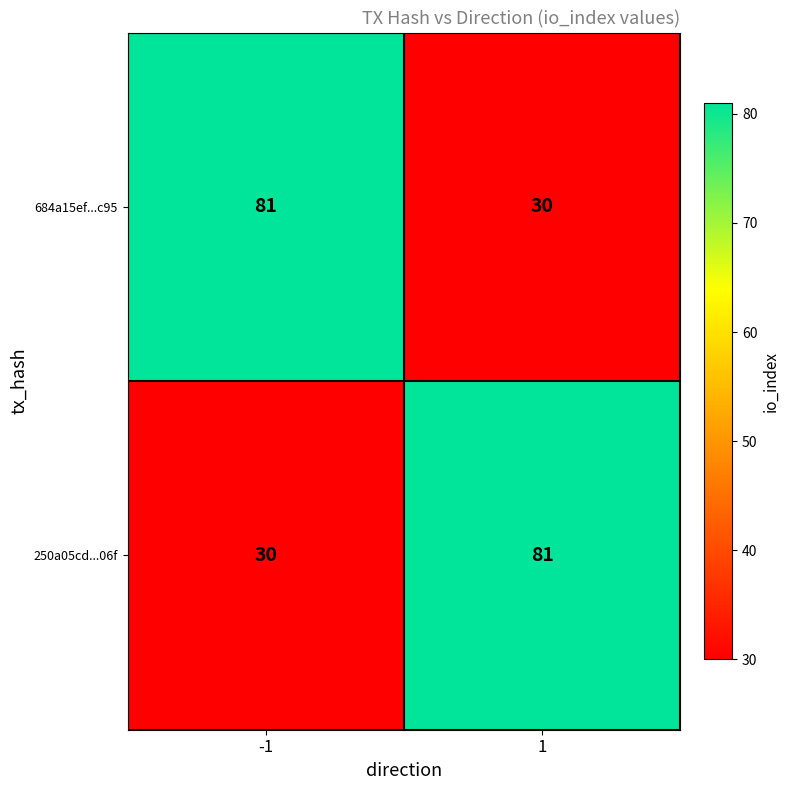

Reading left to right, list all the values displayed in this chart.

684a15ef...c95: -1=81	1=30
250a05cd...06f: -1=30	1=81